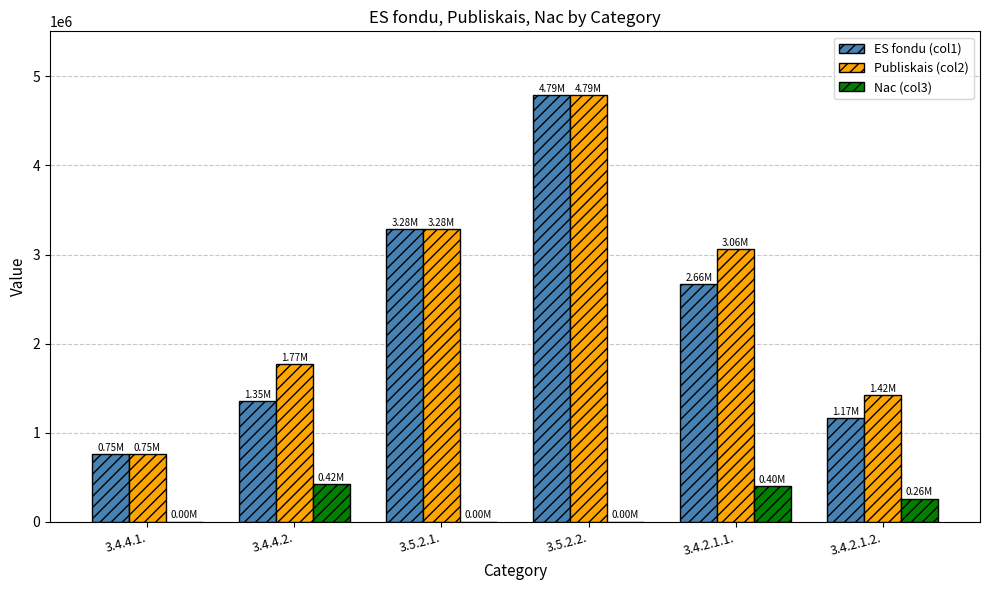

At which category is the sum across all series the highest?

3.5.2.2.